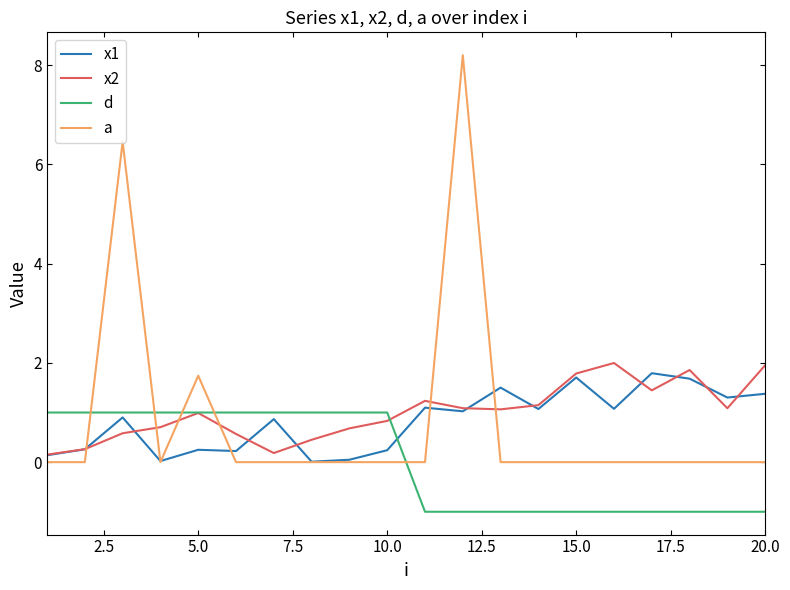

What is the minimum value for d?

-1.0